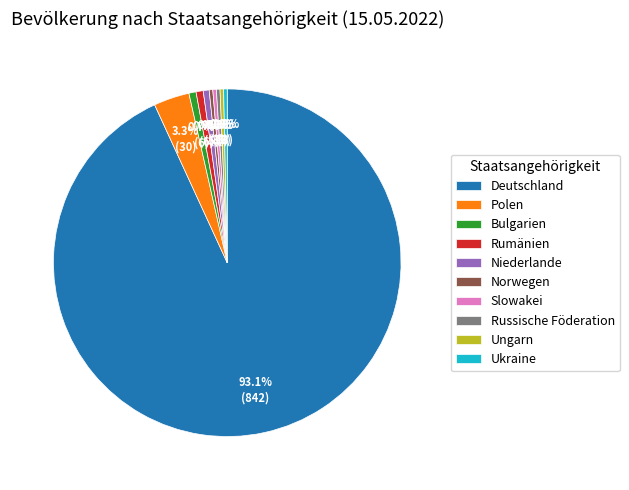

To the nearest percent, what is the combined percentage of Russische Föderation and Ukraine?

1%